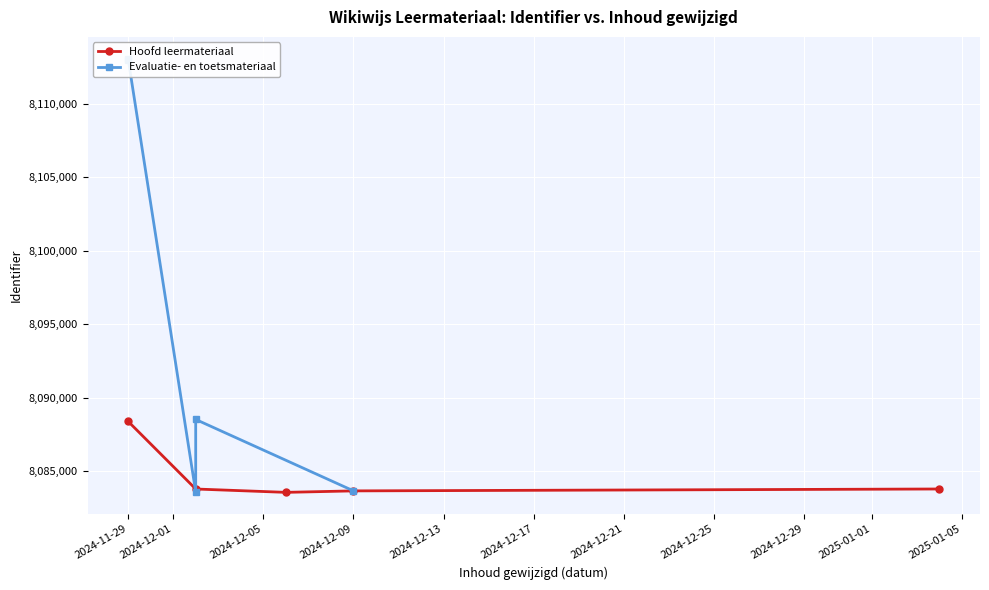

True or false: Hoofd leermateriaal has more than 1 interior local peaks.

False